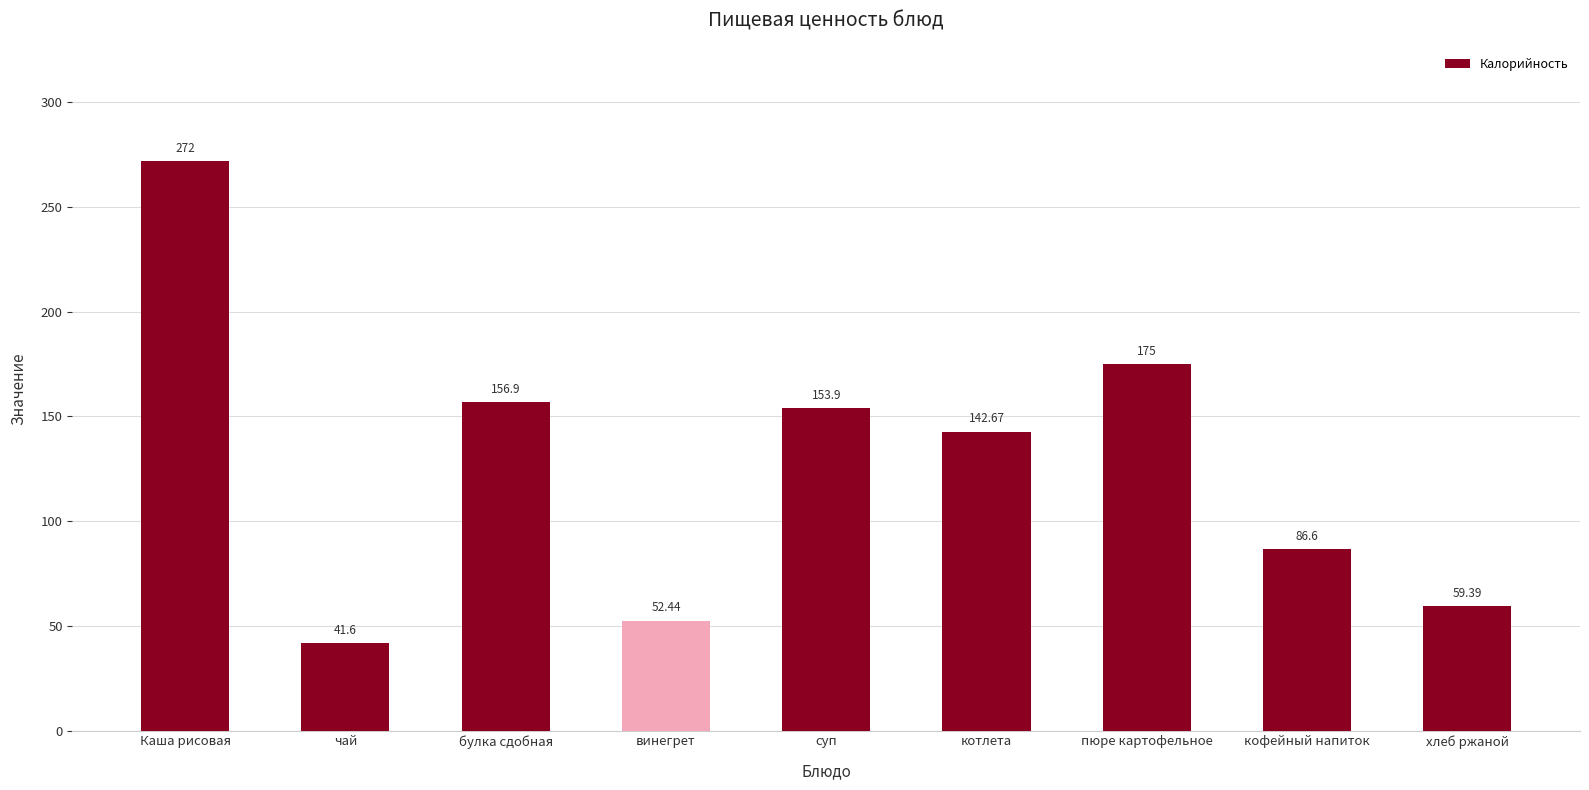

What value does the data have at котлета?

142.7